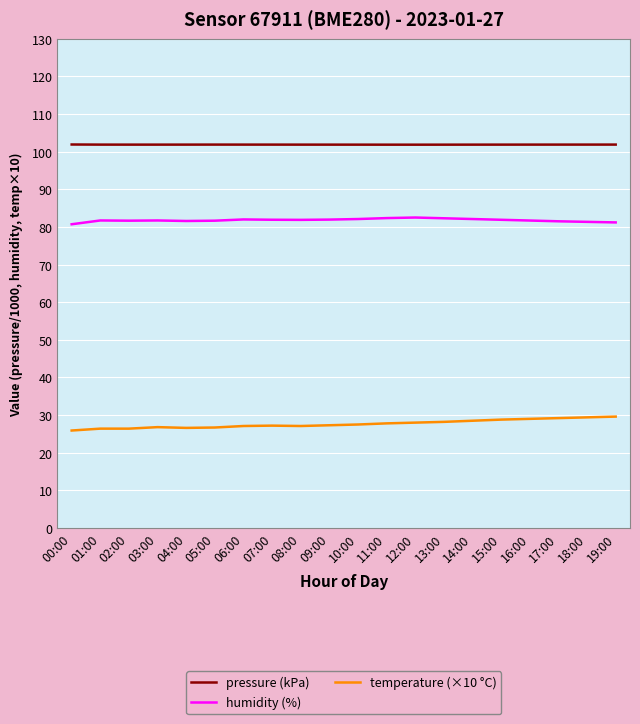

What are all the series names shown in the legend?

pressure (kPa), humidity (%), temperature (×10 °C)